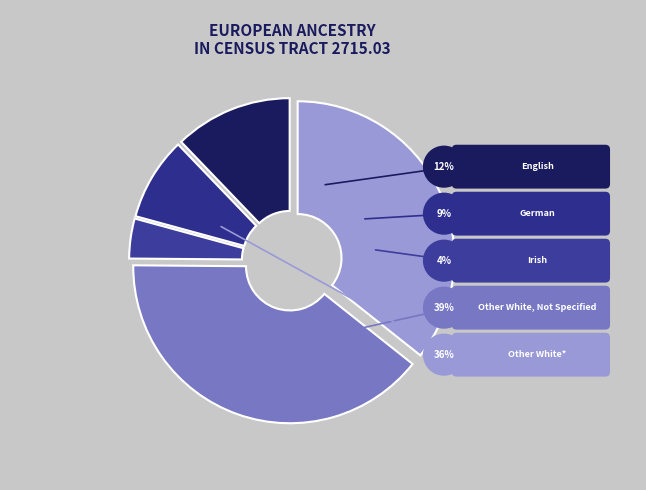

What percentage is the English alone slice, to the nearest percent?

12%